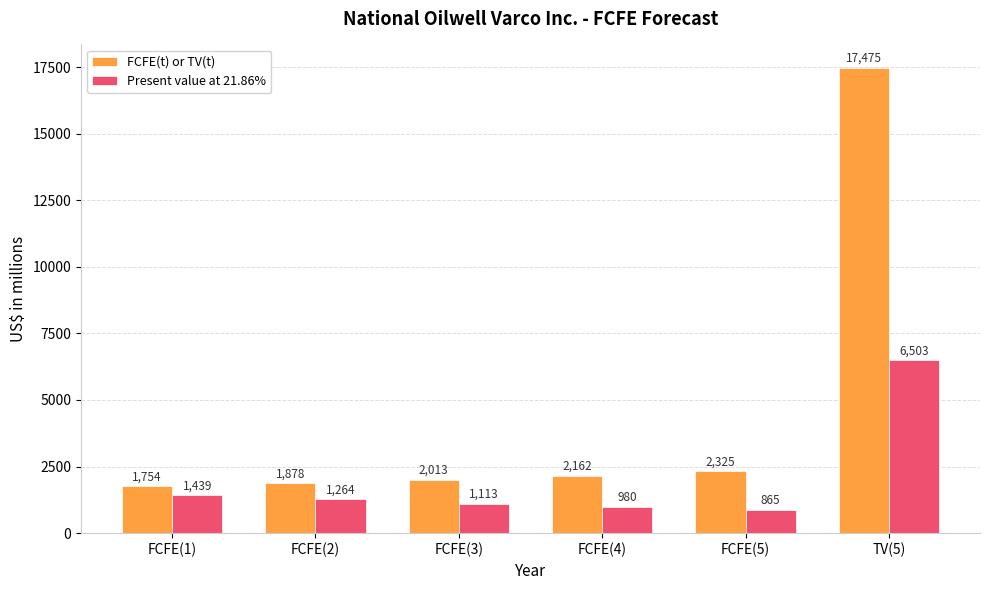

What is the difference between the Present value at 21.86% values at TV(5) and FCFE(2)?

5239